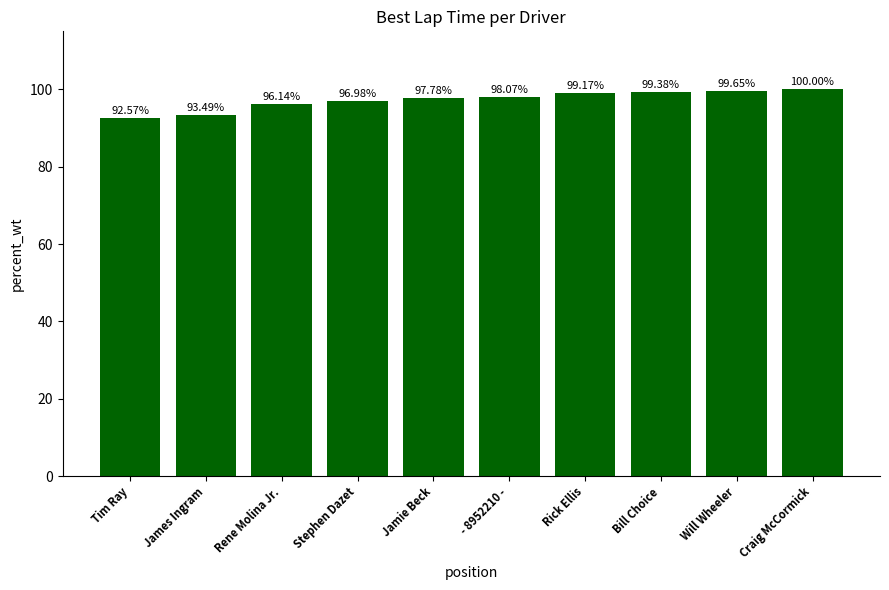

At which label is the value closest to 96?

Rene Molina Jr.